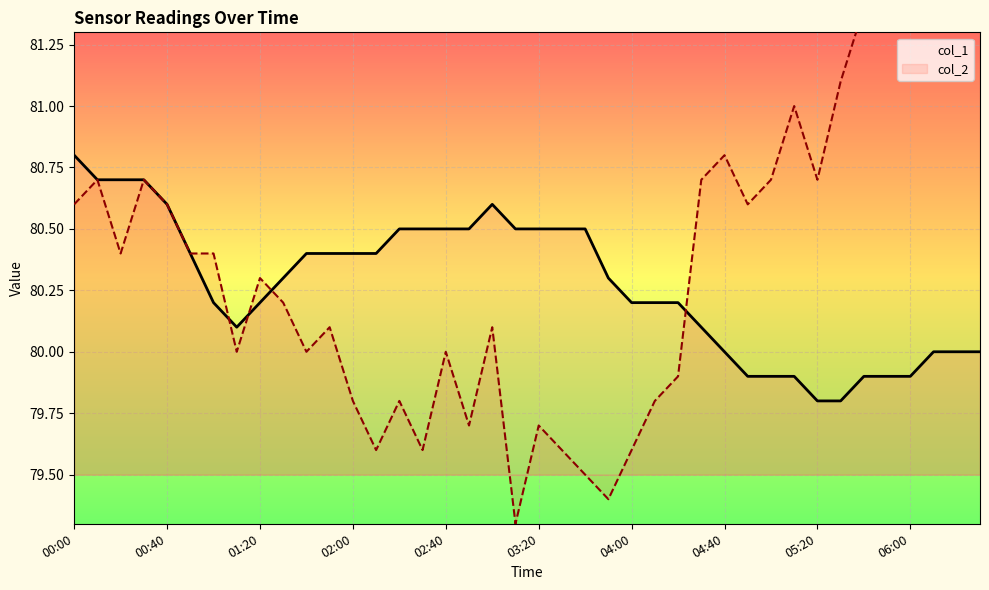

What is the lowest value of the col_1 series?

79.8